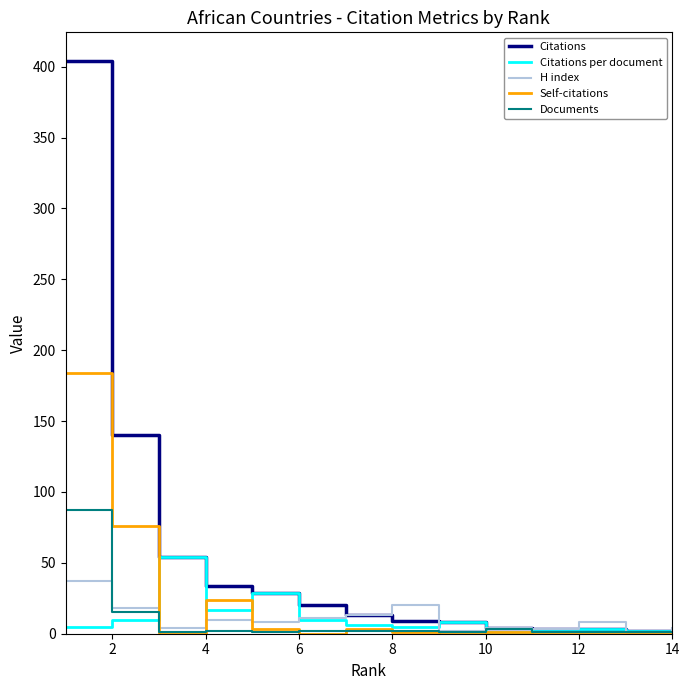

What is the highest value of the Documents series?

87.0